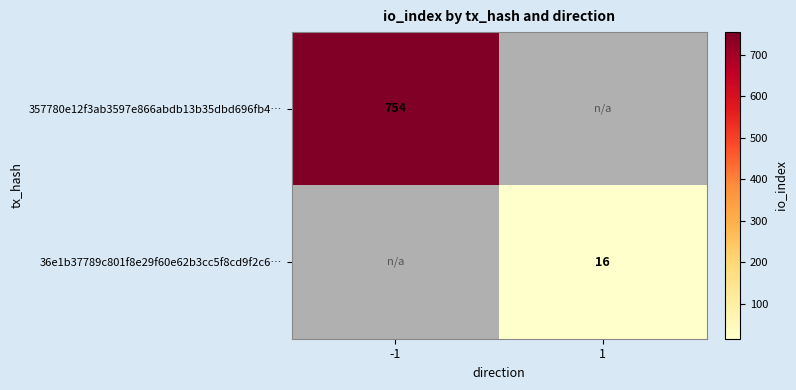

Is it true that 357780e12f3ab3597e866abdb13b35dbd696fb4… equals 754 at -1?

True